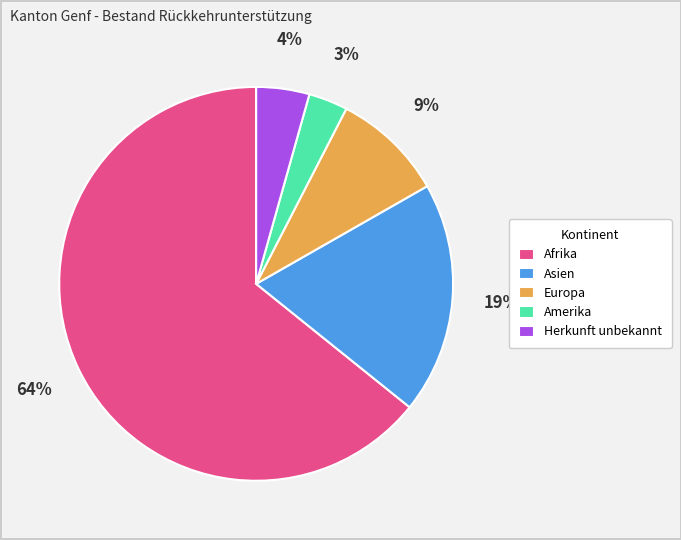

What percentage is the Amerika slice, to the nearest percent?

3%